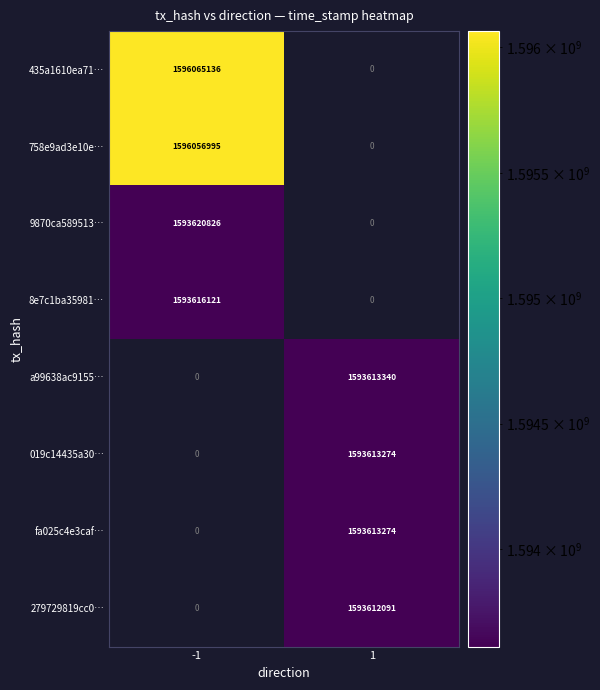

The a99638ac9155… series shows 709996394 at 1. True or false?

False